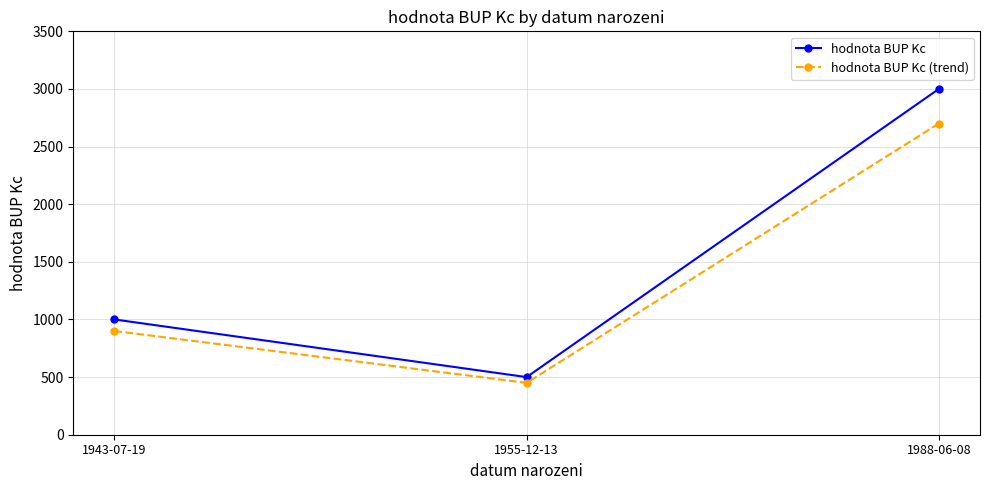

How many lines are shown in the chart?

2